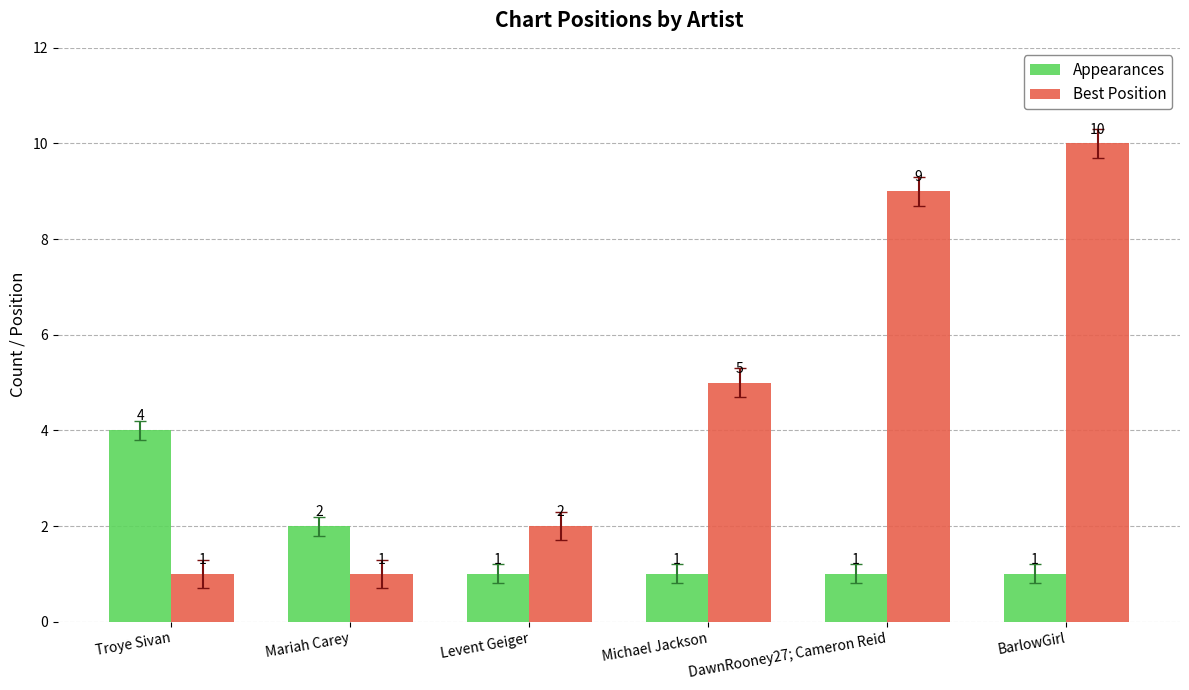

At which label does Best Position reach its peak?

BarlowGirl